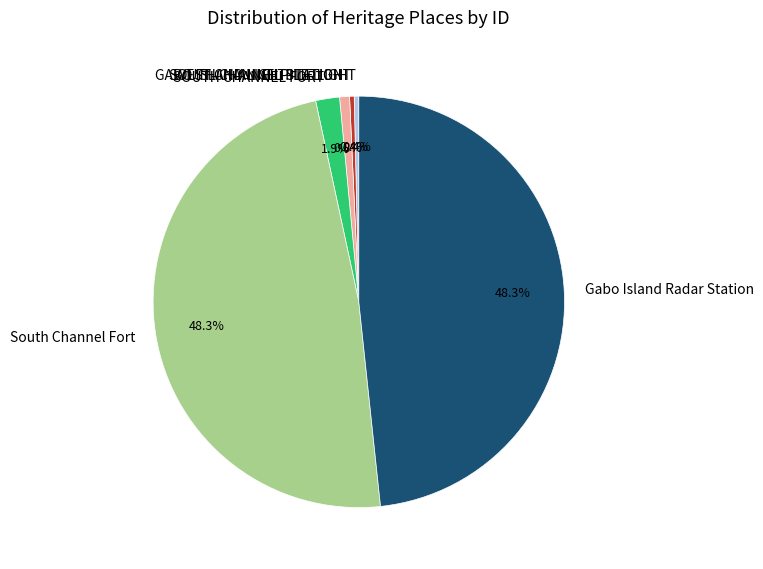

To the nearest percent, what is the combined percentage of South Channel Fort and GABO ISLAND LIGHTSTATION?

49%